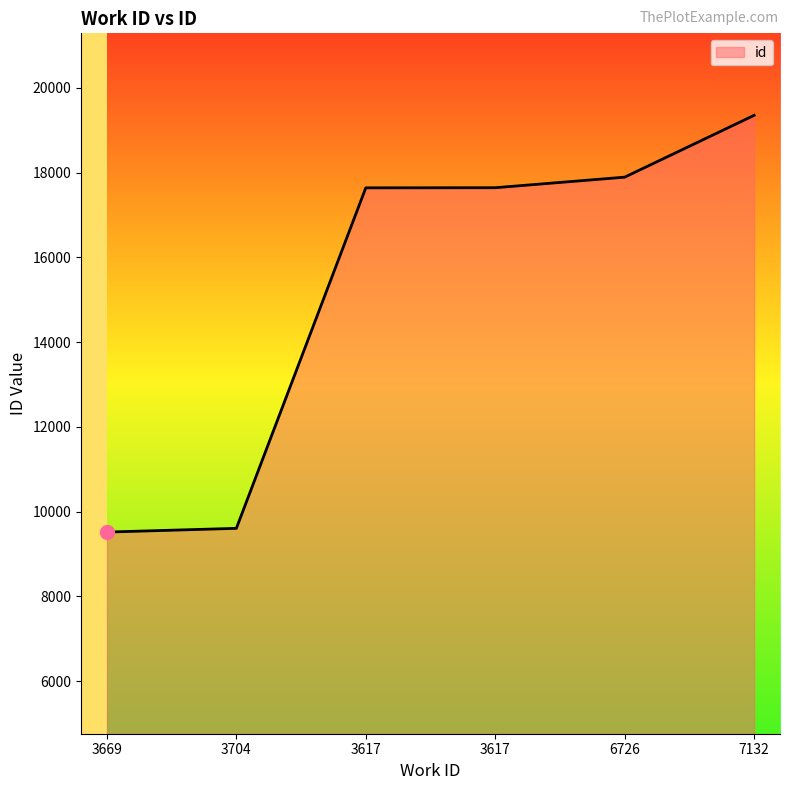

Does the chart display data point markers on the line(s)?

No